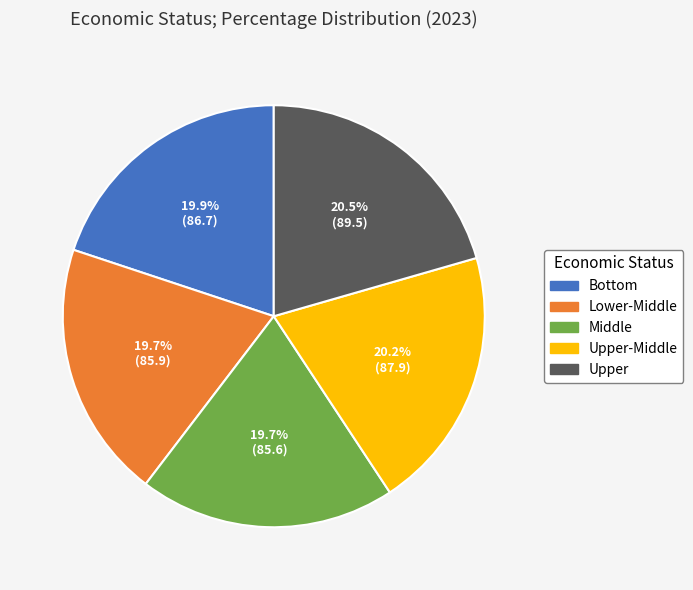

Does any single category account for the majority?

No